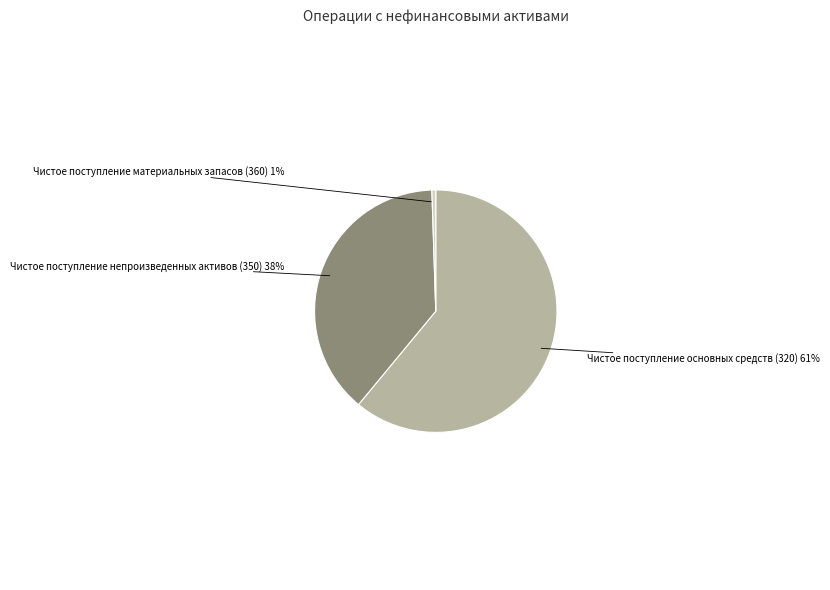

To the nearest percent, what is the average slice percentage?

33%